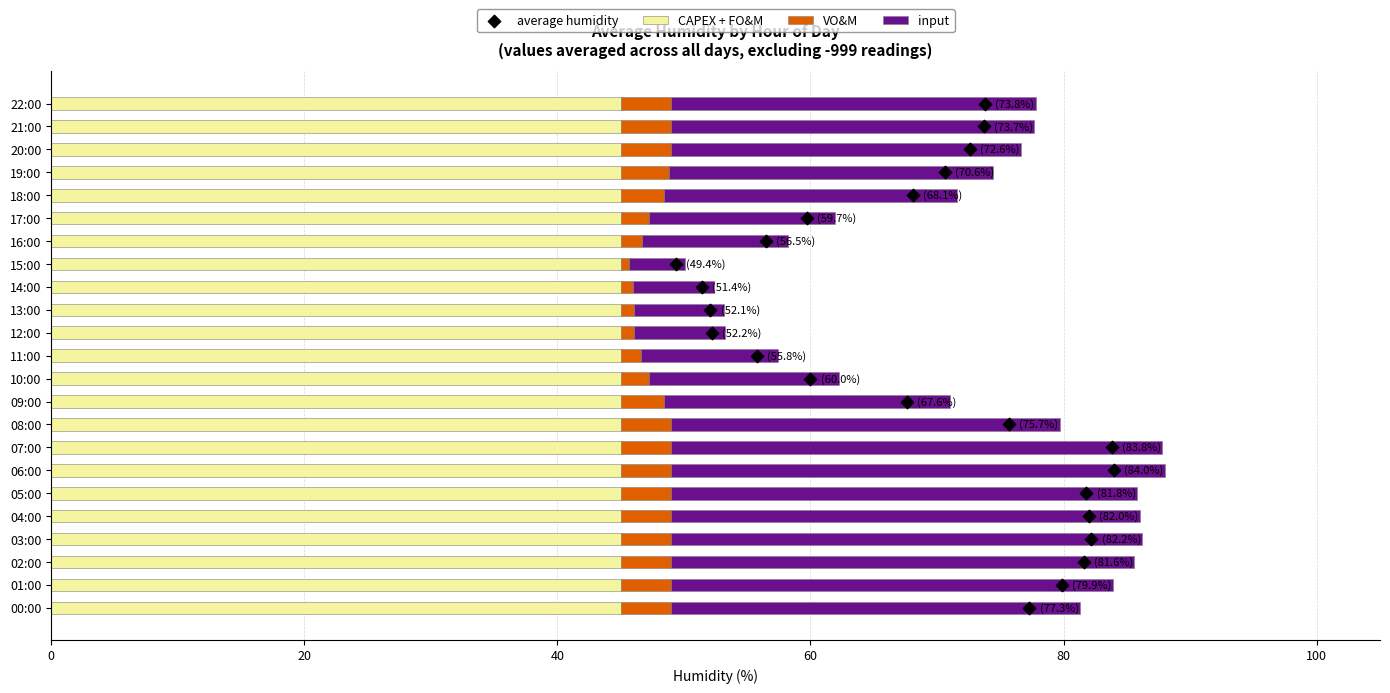

The CAPEX + FO&M series shows 78.3 at 17:00. True or false?

False